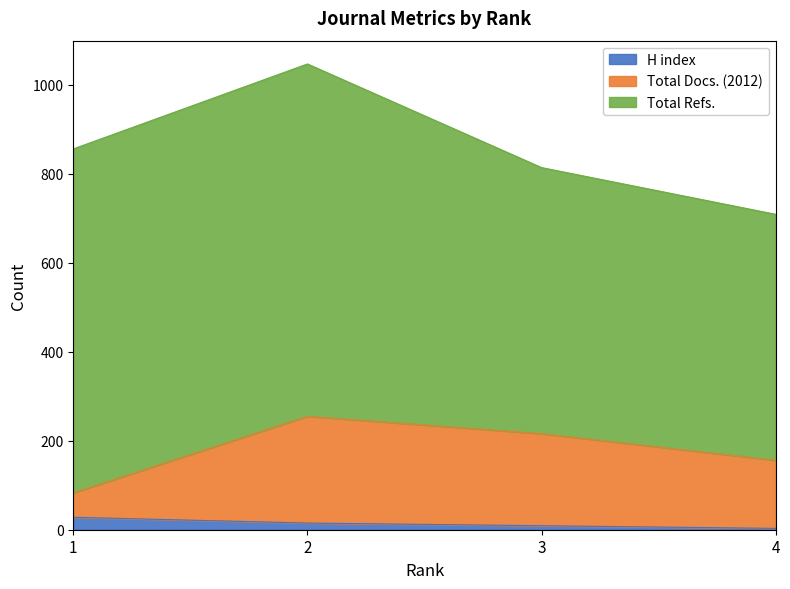

What is the difference between the maximum and minimum values in the H index series?

25